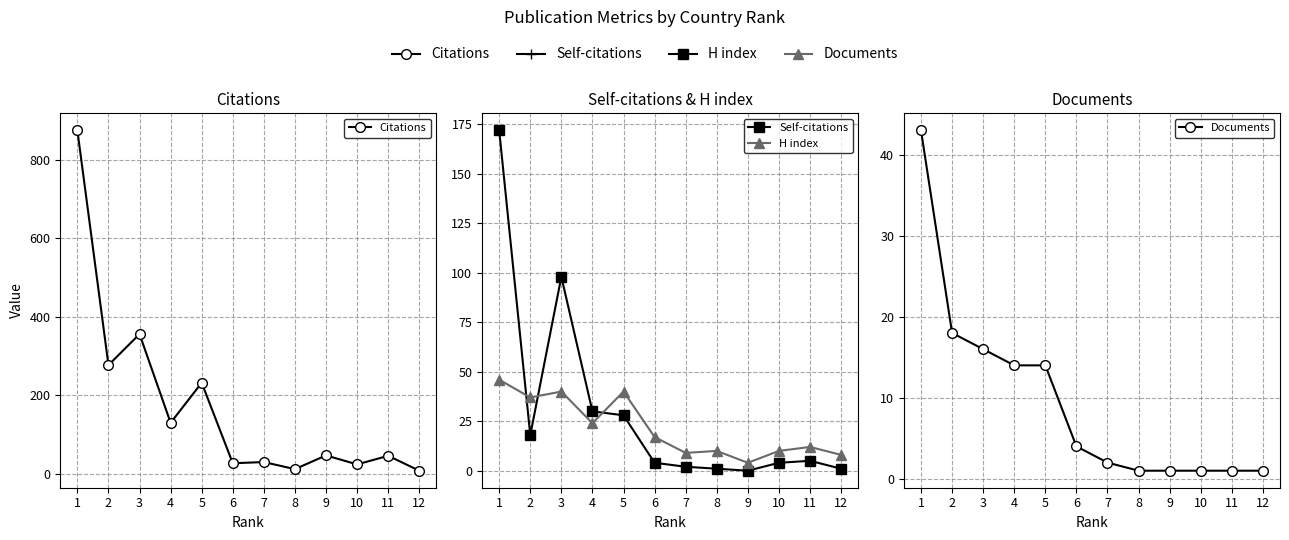

Does the chart display data point markers on the line(s)?

Yes